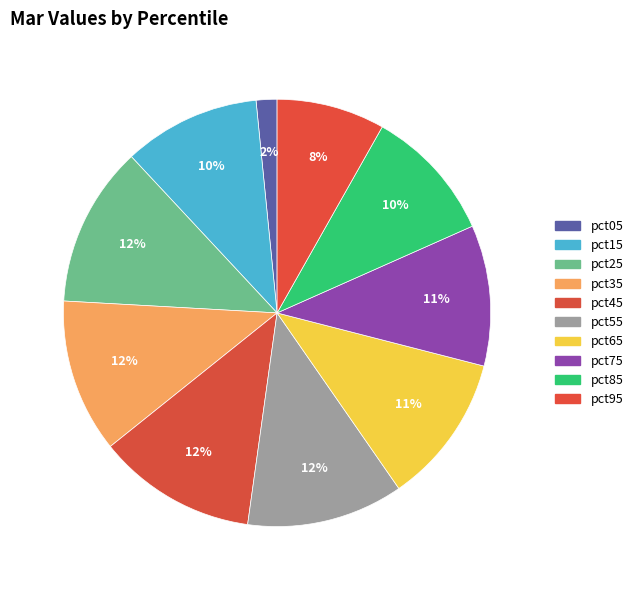

Count the number of slices in the pie.

10